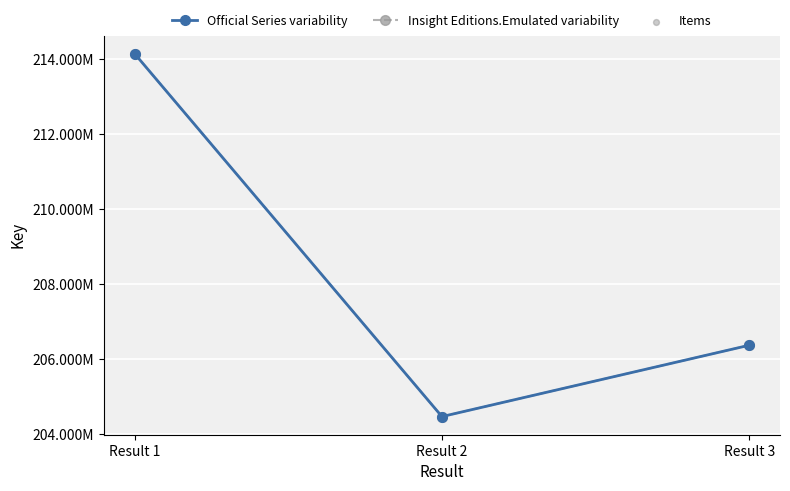

Is this an area chart (filled region under the line)?

No